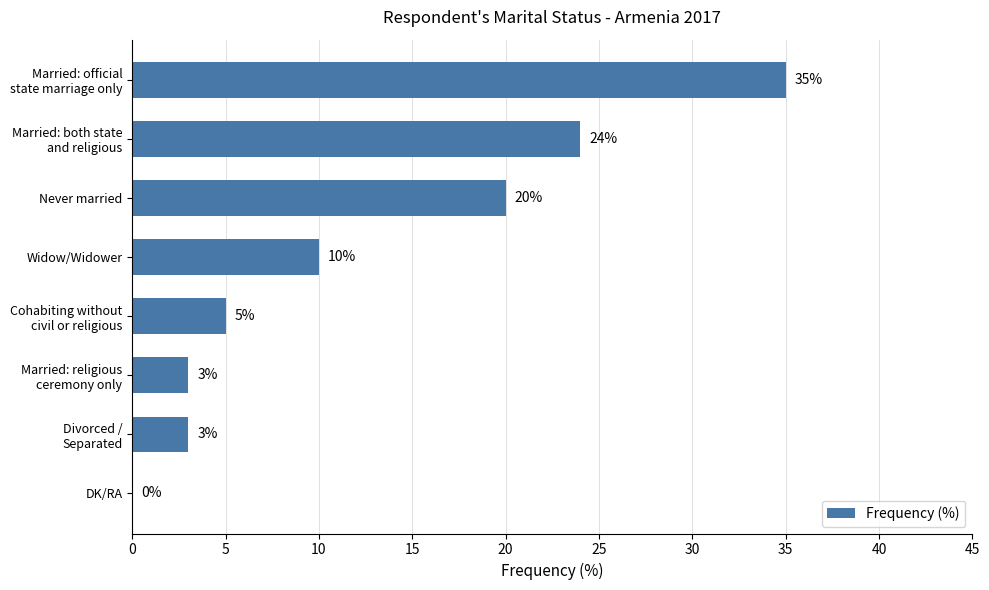

At which label is the value closest to 17?

Never married